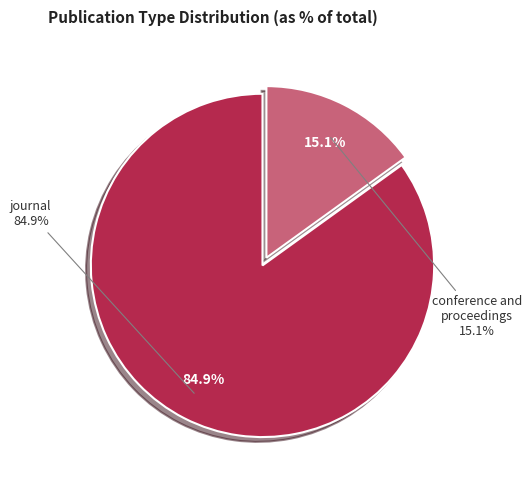

Do journal and conference and proceedings together represent more than half of the pie?

Yes